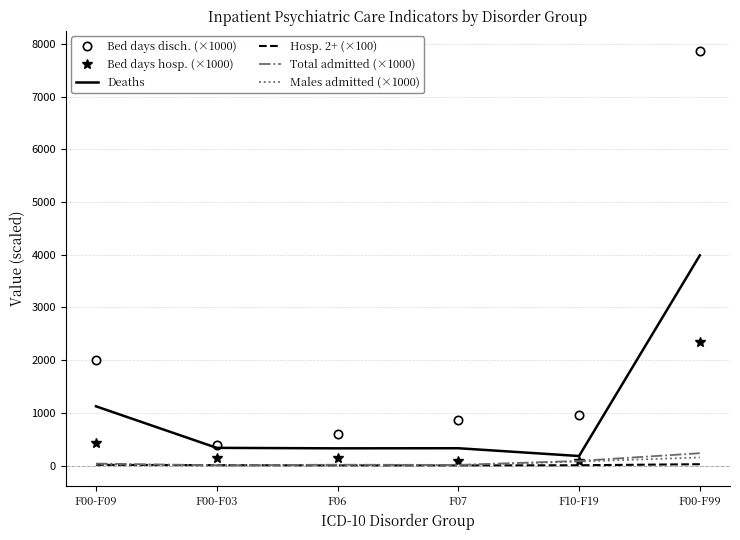

Count the number of data series in this chart.

6